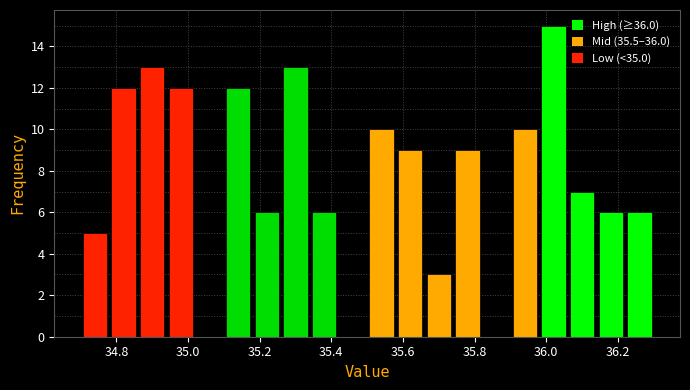

Reading left to right, list every bar in this chart as the range it spans on the x-axis followed by its height. The values are not printed on the chart, so give them approximately, as read against the axis.

34.70 to 34.78: 5
34.78 to 34.86: 12
34.86 to 34.94: 13
34.94 to 35.02: 12
35.02 to 35.10: 0
35.10 to 35.18: 12
35.18 to 35.26: 6
35.26 to 35.34: 13
35.34 to 35.42: 6
35.42 to 35.50: 0
35.50 to 35.58: 10
35.58 to 35.66: 9
35.66 to 35.74: 3
35.74 to 35.82: 9
35.82 to 35.90: 0
35.90 to 35.98: 10
35.98 to 36.06: 15
36.06 to 36.14: 7
36.14 to 36.22: 6
36.22 to 36.30: 6